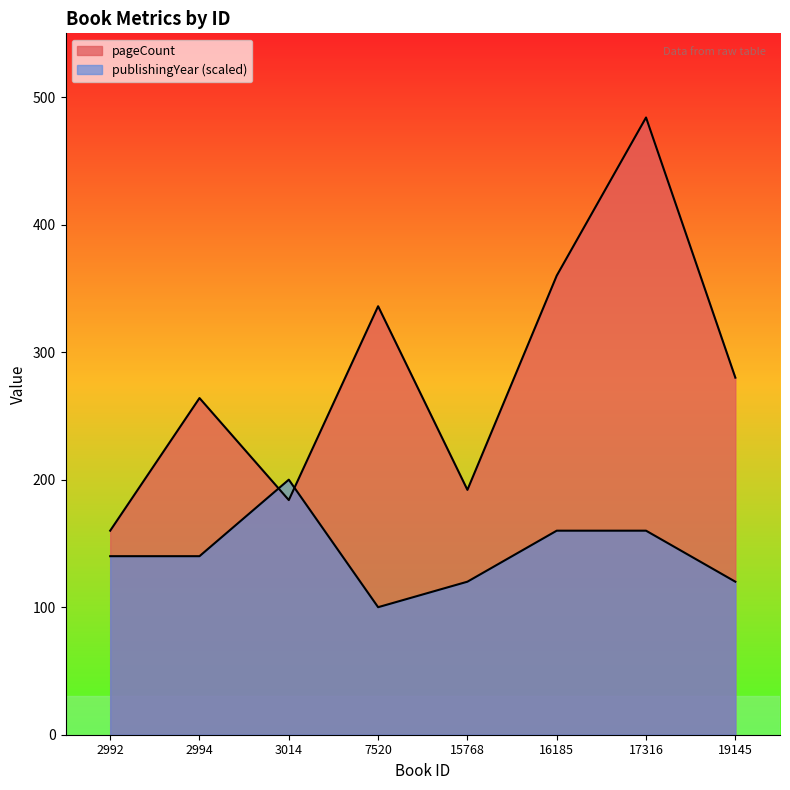

Count the number of data series in this chart.

2